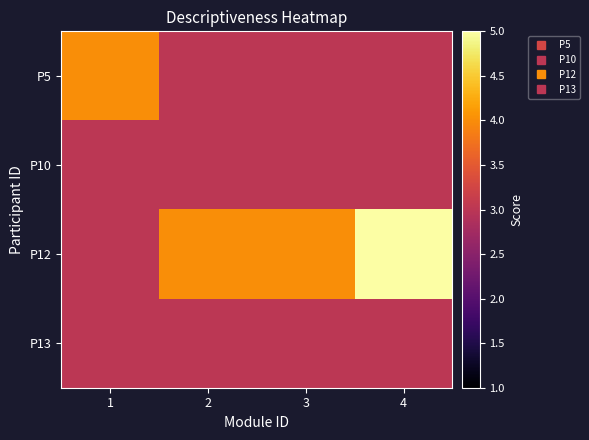

What is the greatest value displayed?

5